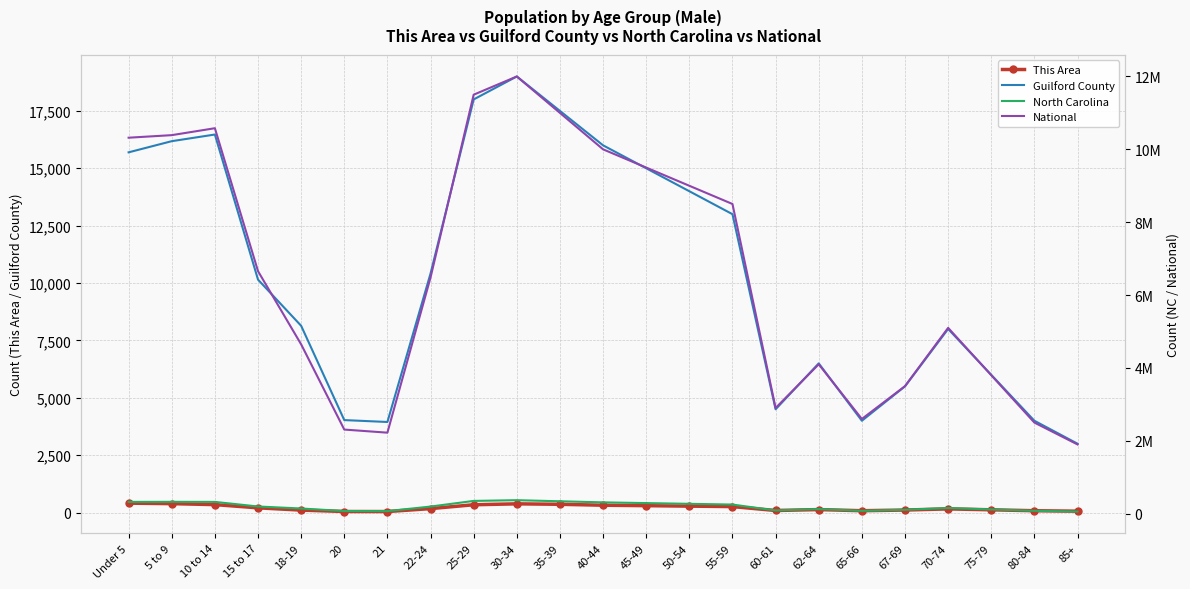

Between 15 to 17 and 75-79, which series saw the biggest shift?

National